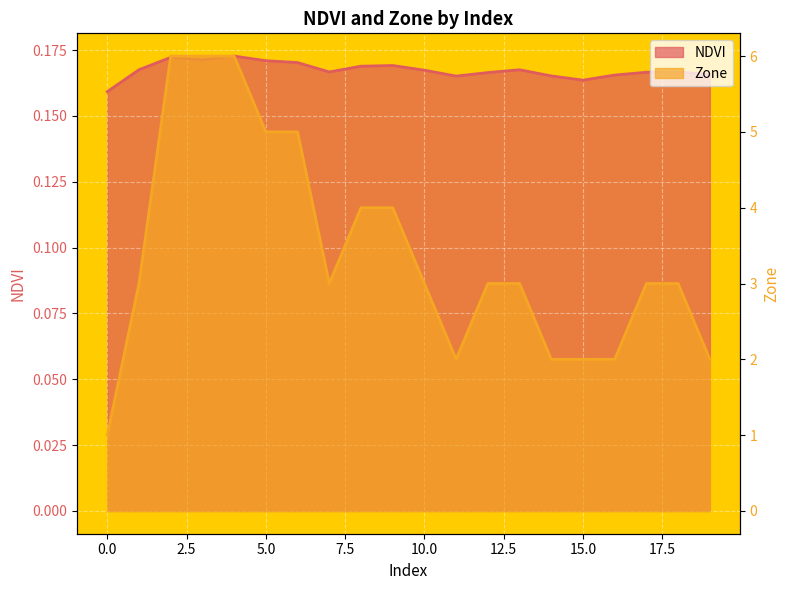

Reading left to right, transcribe all the data shown in this chart.

NDVI: 0.2	0.2	0.2	0.2	0.2	0.2	0.2	0.2	0.2	0.2	0.2	0.2	0.2	0.2	0.2	0.2	0.2	0.2	0.2	0.2
Zone: 1.0	3.0	6.0	6.0	6.0	5.0	5.0	3.0	4.0	4.0	3.0	2.0	3.0	3.0	2.0	2.0	2.0	3.0	3.0	2.0